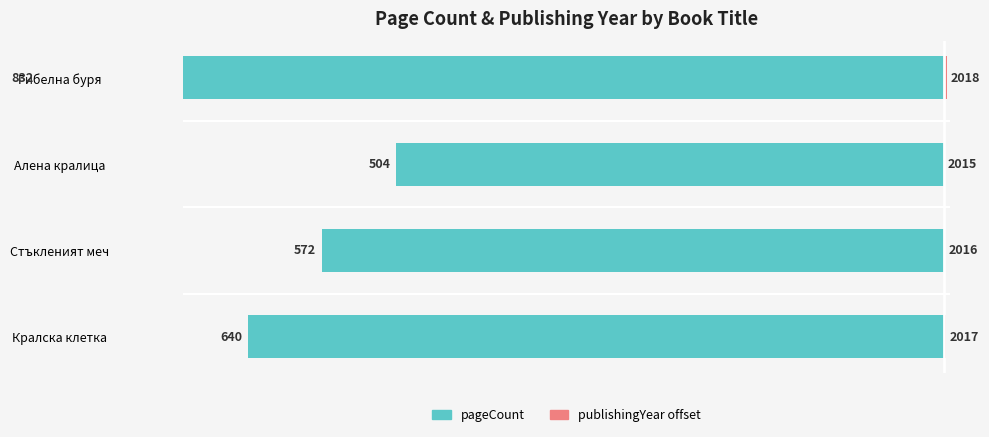

List the series in order of their overall mean, lowest first.

pageCount, publishingYear offset